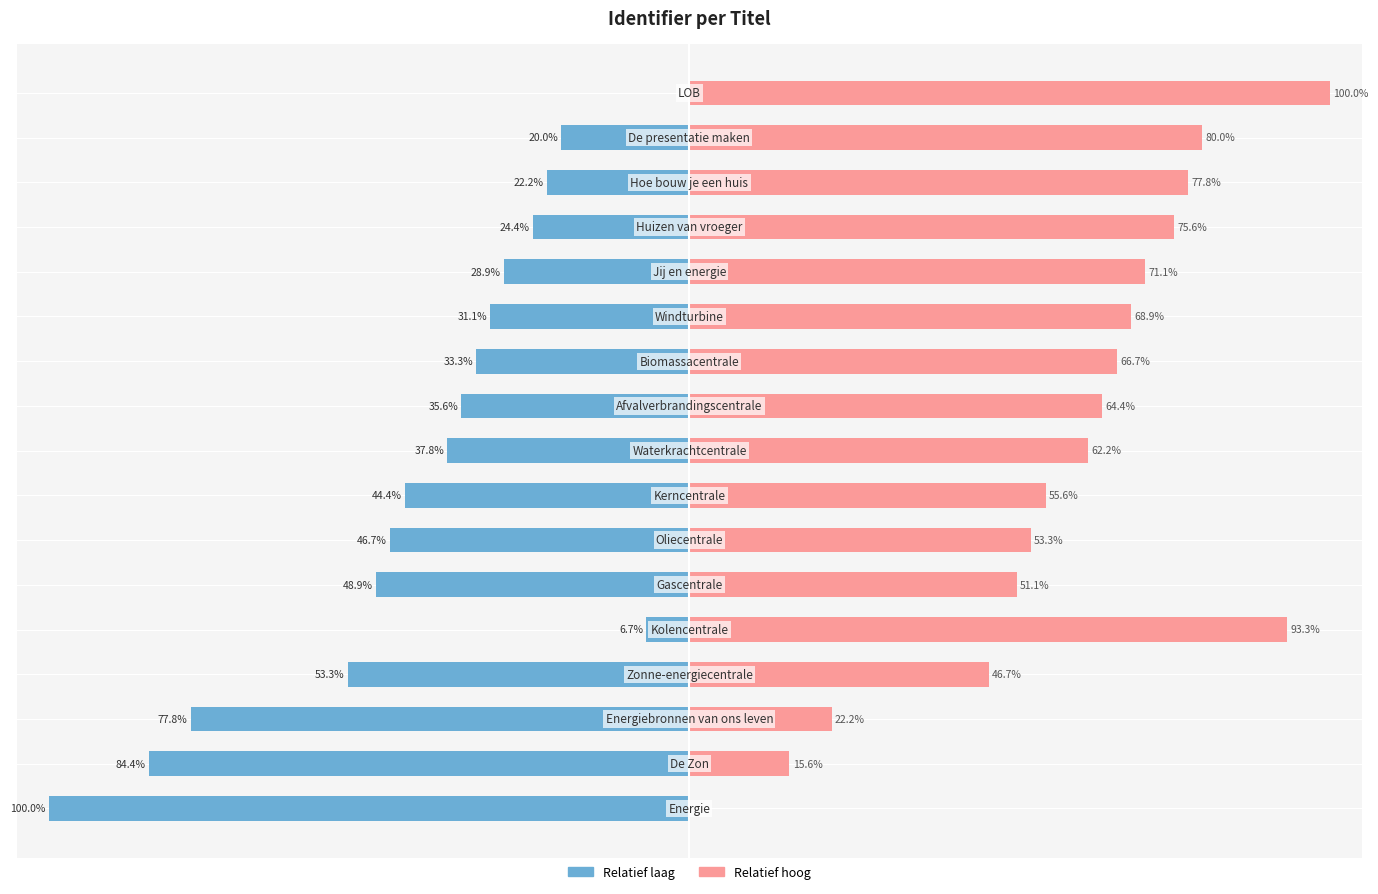

Is the value of Relatief hoog (afstand tot min) at 10 greater than the value of Relatief laag (afstand tot max) at 13?

Yes